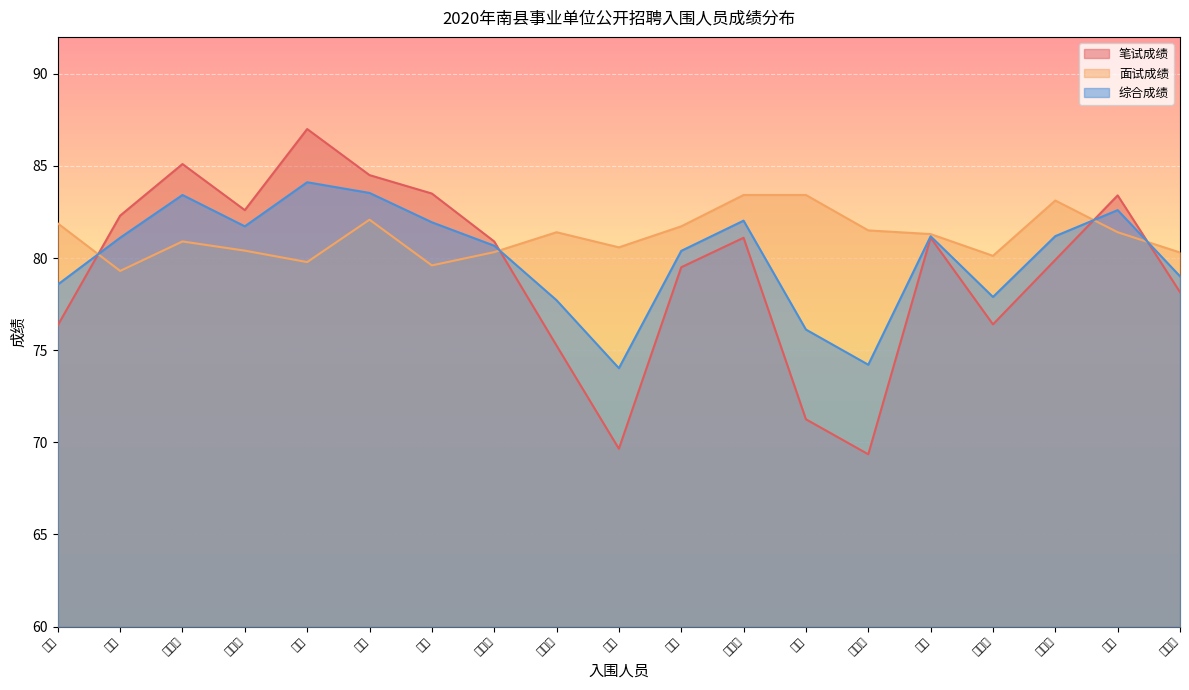

How many data points in 面试成绩 are less than 81?

9